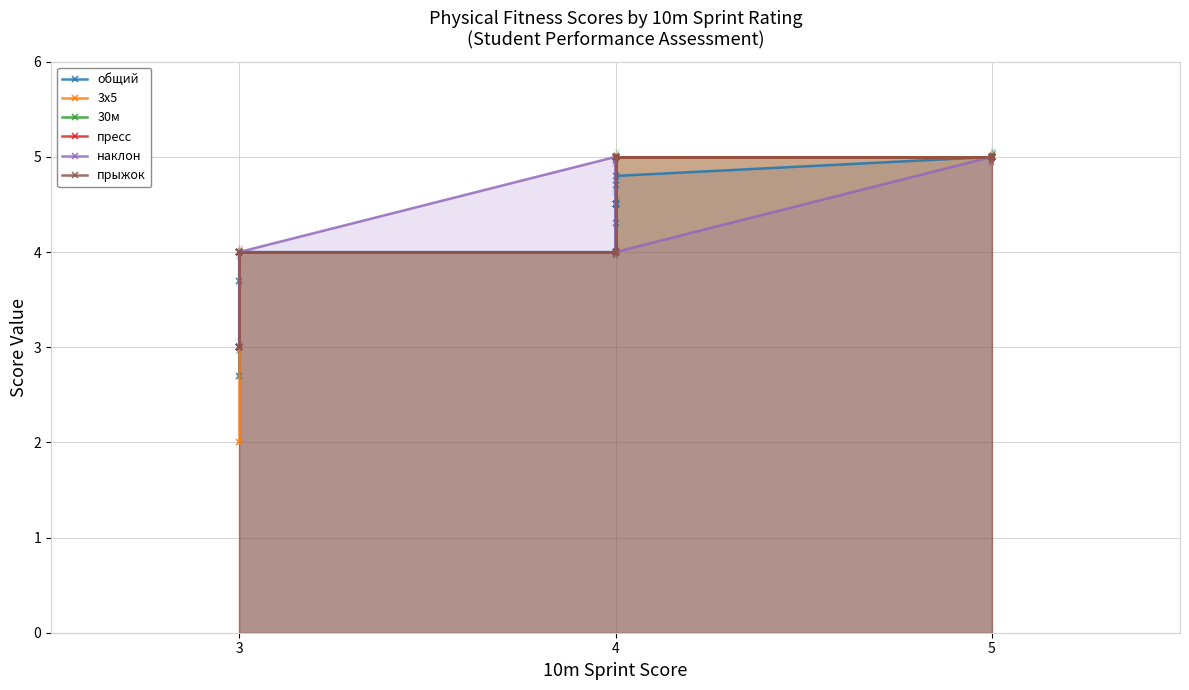

Which series reaches the minimum Y coordinate?

3х5